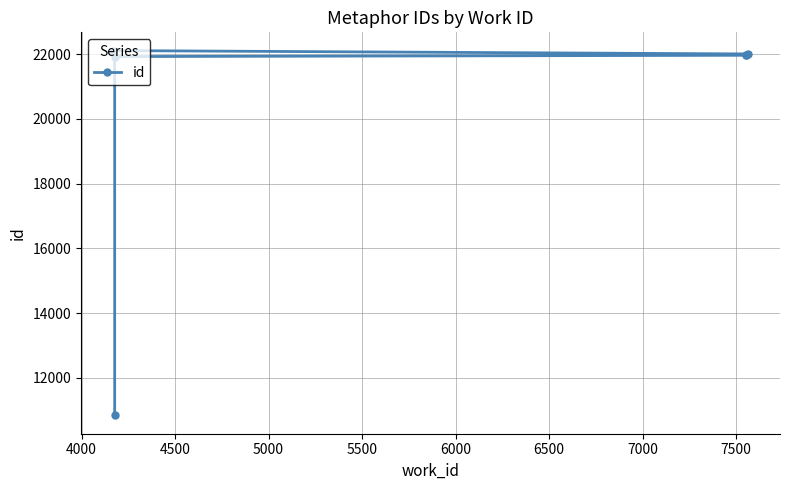

What is the greatest value displayed?

22106